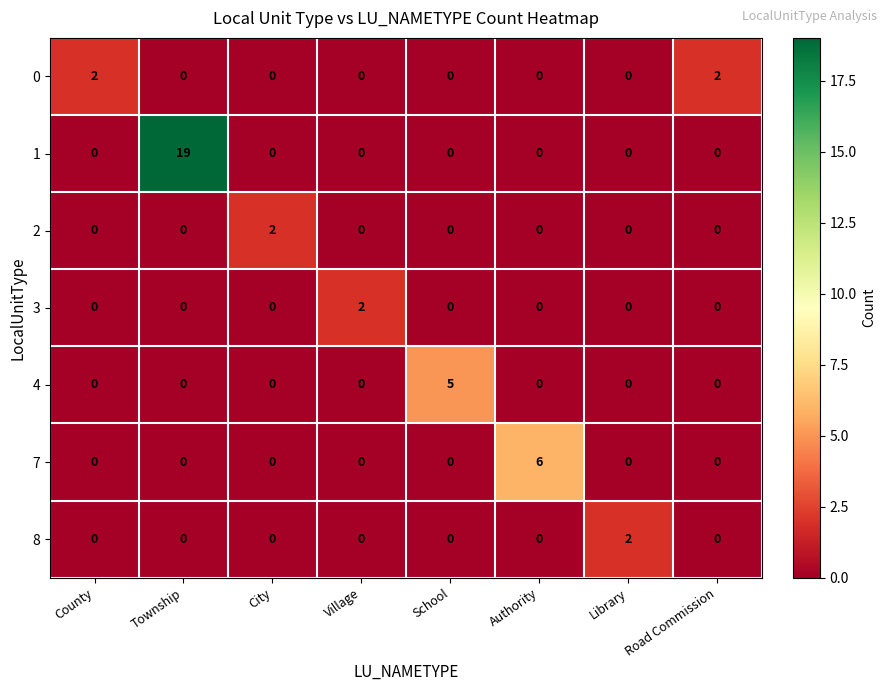

How many series are shown in this chart?

7